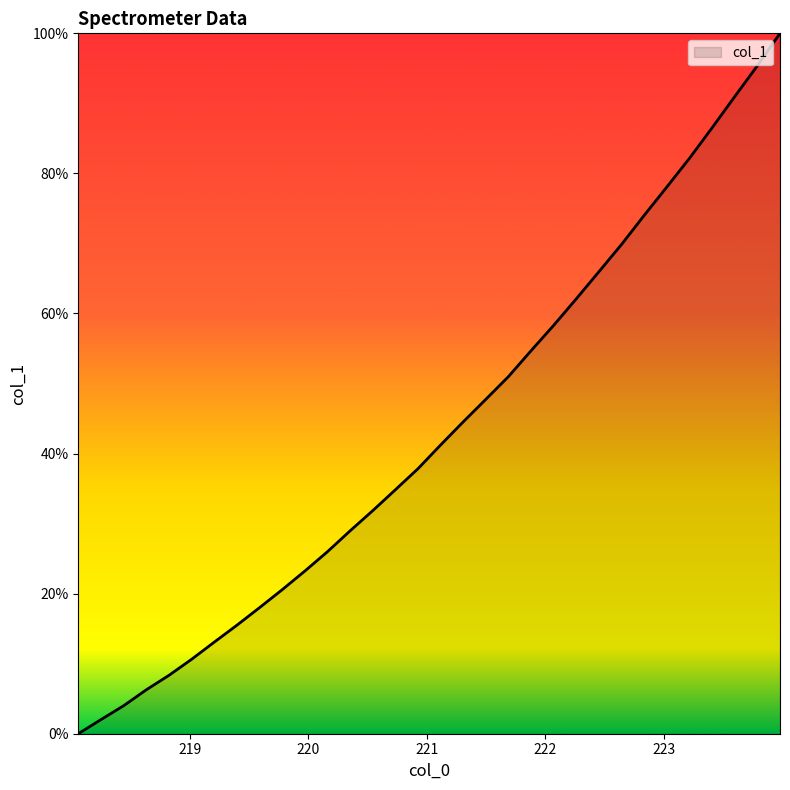

What is the greatest value displayed?

100.0